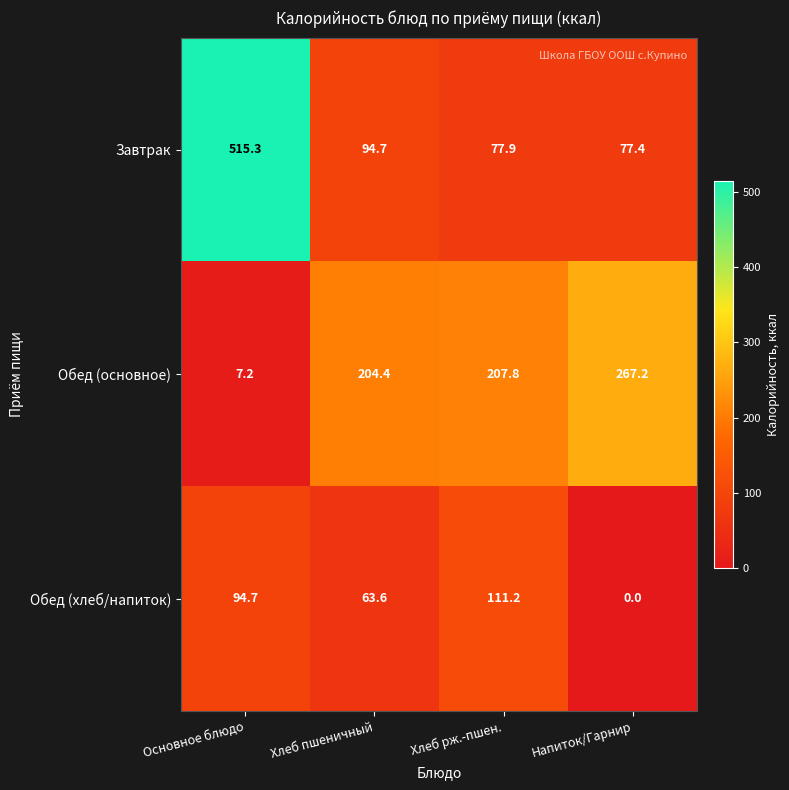

At which category is the sum across all series the highest?

Основное блюдо